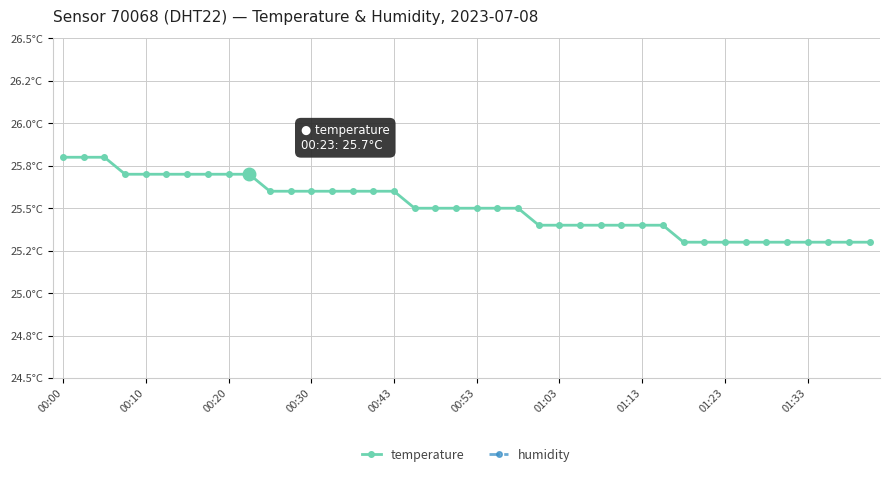

True or false: temperature and humidity cross at least once.

False